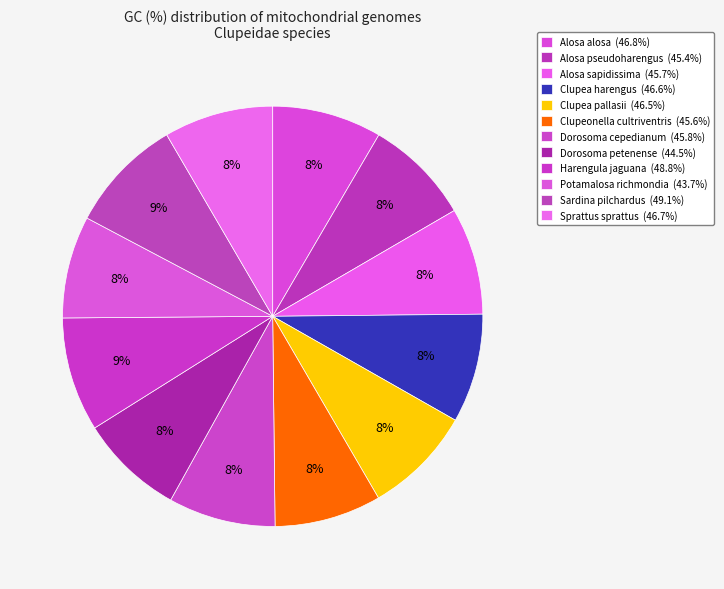

What portion of the pie excludes Clupea pallasii?

91.6%